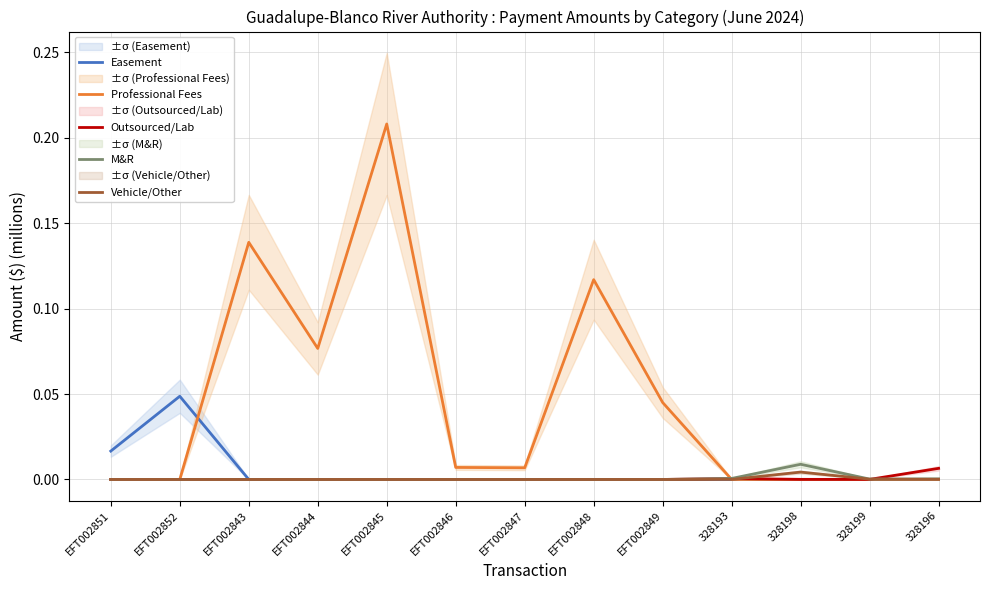

What is the difference between the maximum and minimum values in the Professional Fees series?

0.2